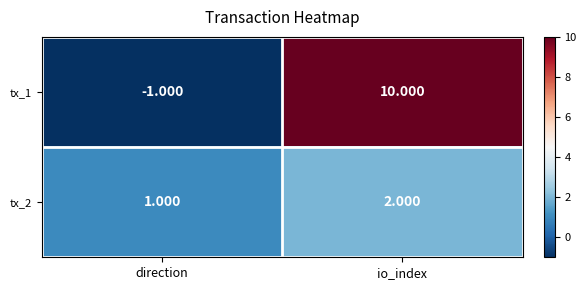

At which category is the sum across all series the highest?

io_index